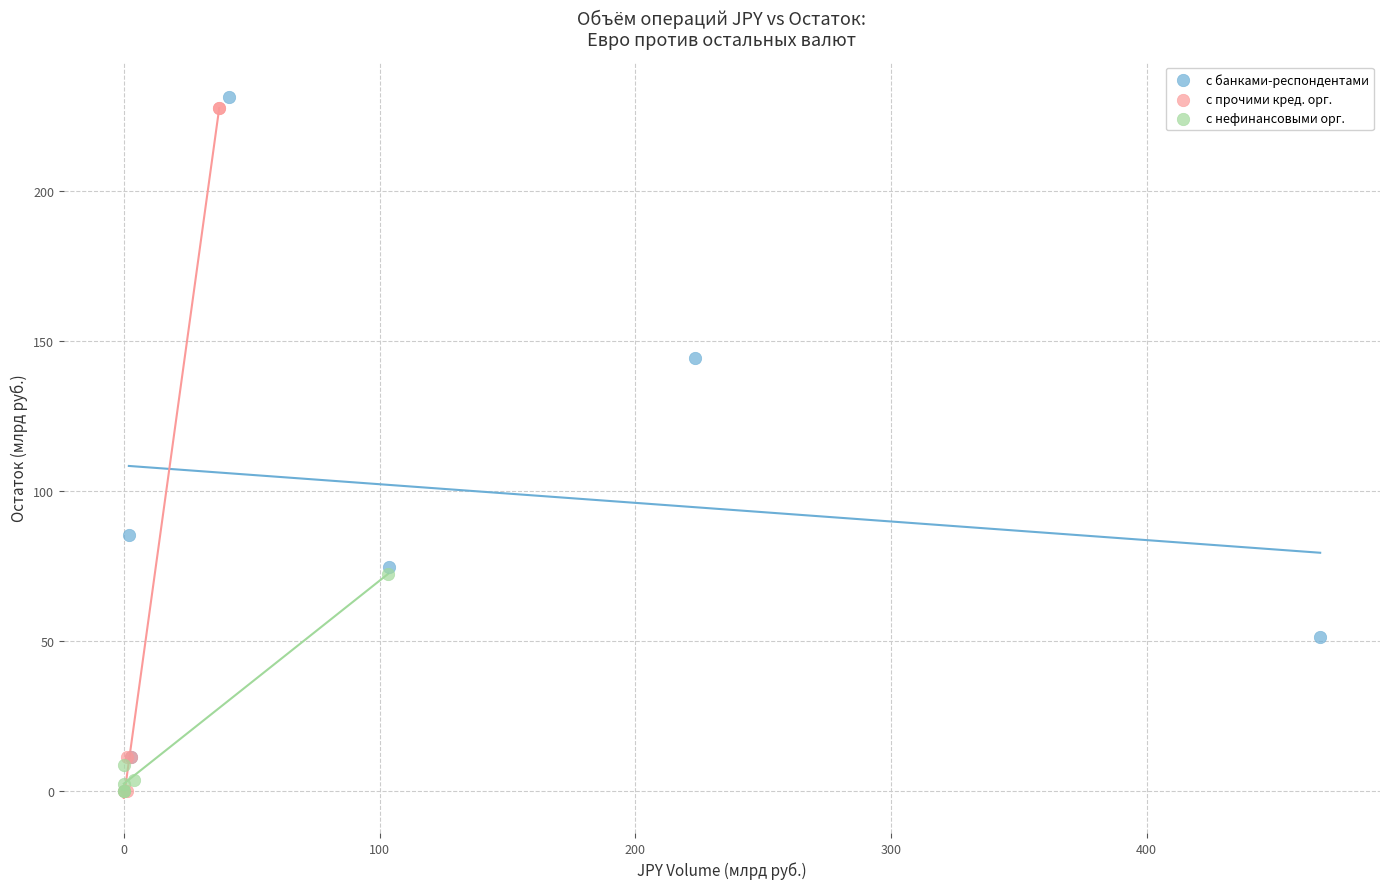

What are all the series names shown in the legend?

с банками-респондентами, с прочими кред. орг., с нефинансовыми орг.